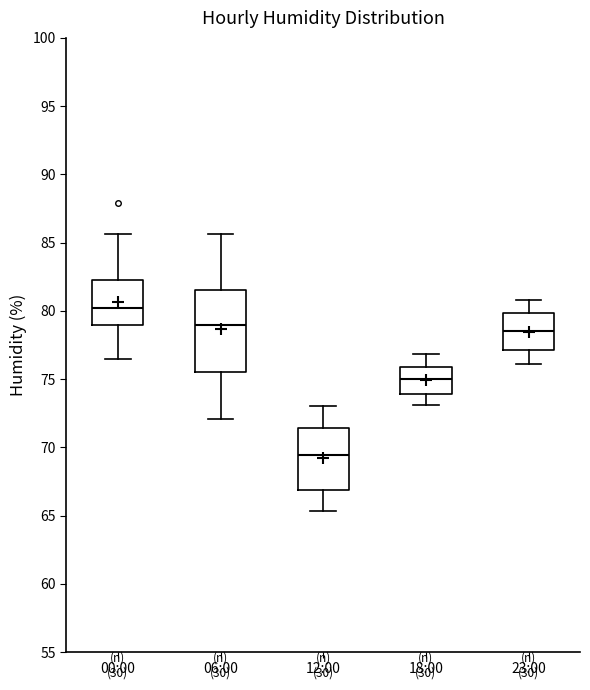

Which box is the tallest, from its lower edge to its upper edge?

06:00